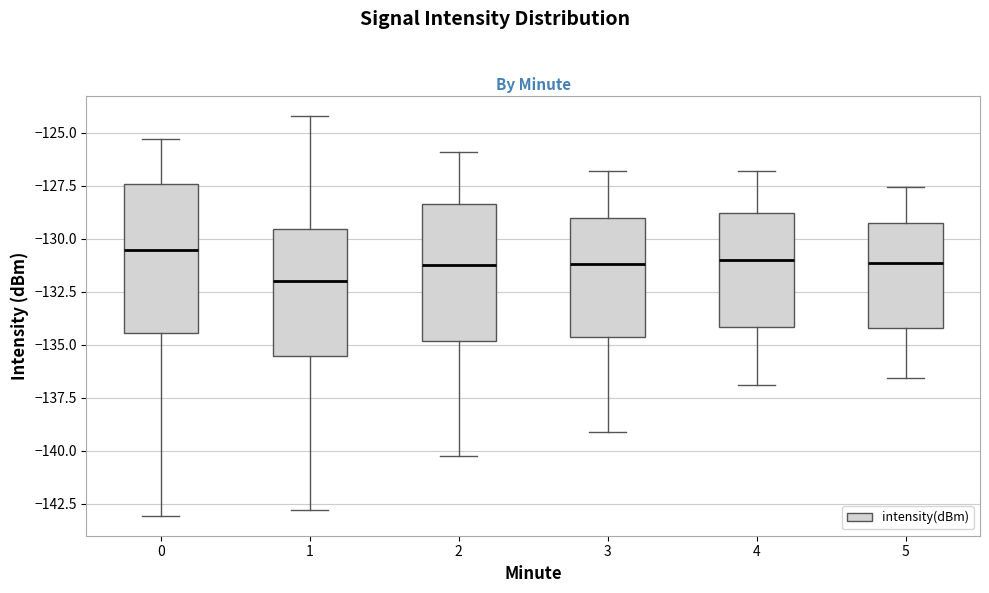

Where is the upper edge of the box at x = 0 on the y-axis? The values are not printed on the chart, so give them approximately, as read against the axis.

-127.5